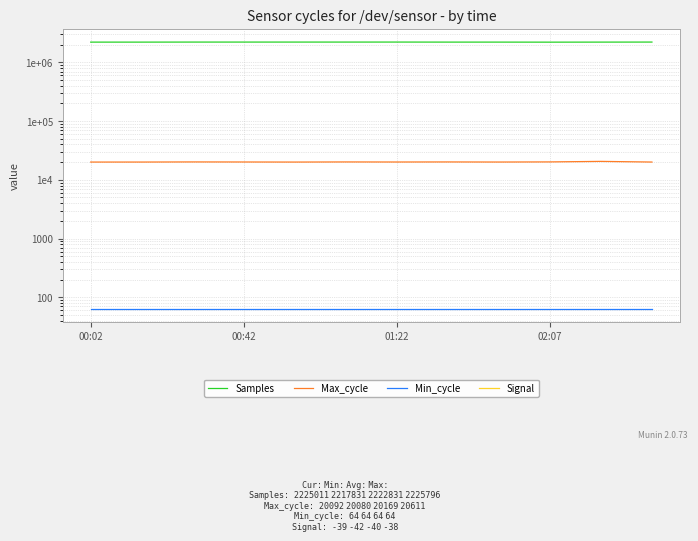

Where does the Signal series first go above -41?

00:02